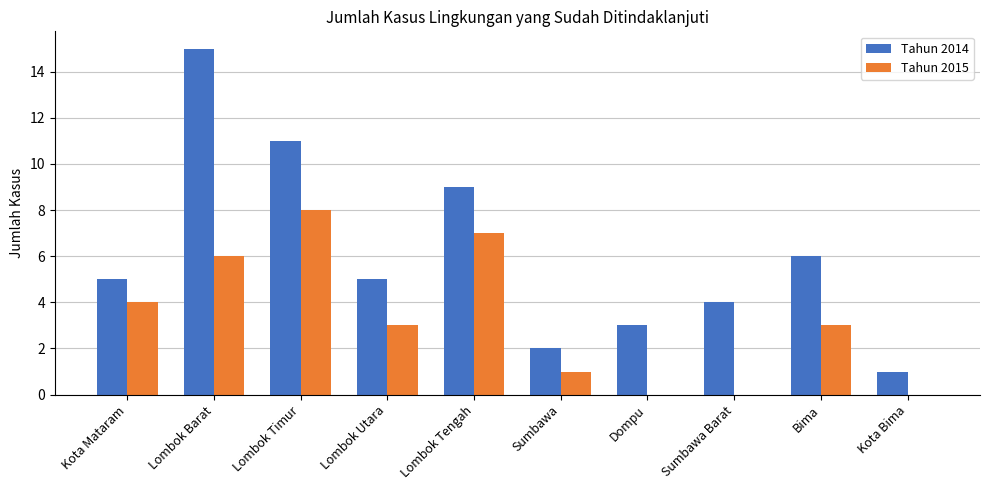

Between Sumbawa and Bima, which series saw the biggest shift?

Tahun 2014